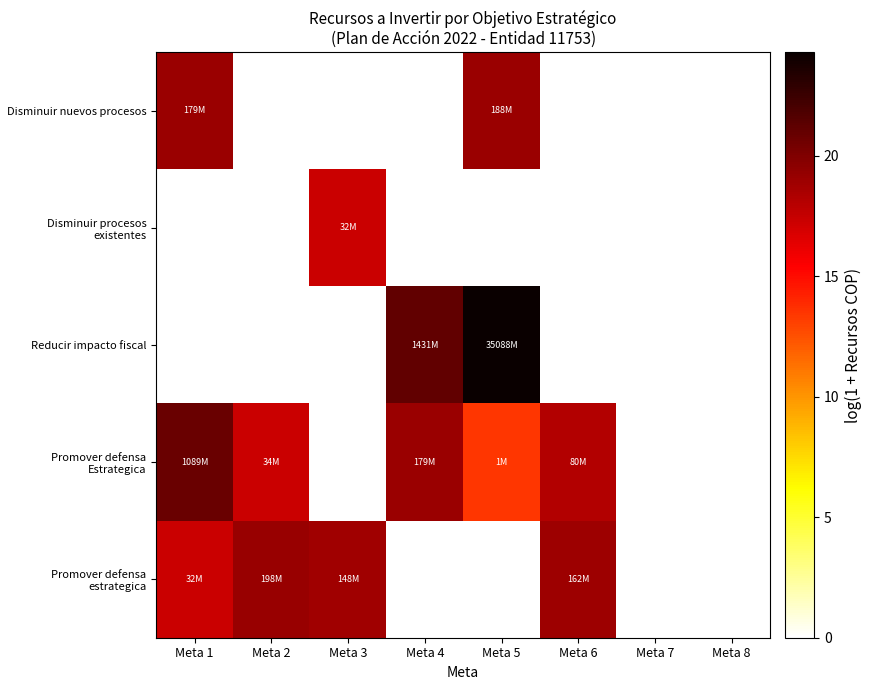

Reading left to right, transcribe all the data shown in this chart.

Disminuir nuevos procesos: Meta 1=19.0	Meta 2=0.0	Meta 3=0.0	Meta 4=0.0	Meta 5=19.1	Meta 6=0.0	Meta 7=0.0	Meta 8=0.0
Disminuir procesos existentes: Meta 1=0.0	Meta 2=0.0	Meta 3=17.3	Meta 4=0.0	Meta 5=0.0	Meta 6=0.0	Meta 7=0.0	Meta 8=0.0
Reducir impacto fiscal: Meta 1=0.0	Meta 2=0.0	Meta 3=0.0	Meta 4=21.1	Meta 5=24.3	Meta 6=0.0	Meta 7=0.0	Meta 8=0.0
Promover defensa Estrategica: Meta 1=20.8	Meta 2=17.4	Meta 3=0.0	Meta 4=19.0	Meta 5=13.4	Meta 6=18.2	Meta 7=0.0	Meta 8=0.0
Promover defensa estrategica: Meta 1=17.3	Meta 2=19.1	Meta 3=18.8	Meta 4=0.0	Meta 5=0.0	Meta 6=18.9	Meta 7=0.0	Meta 8=0.0